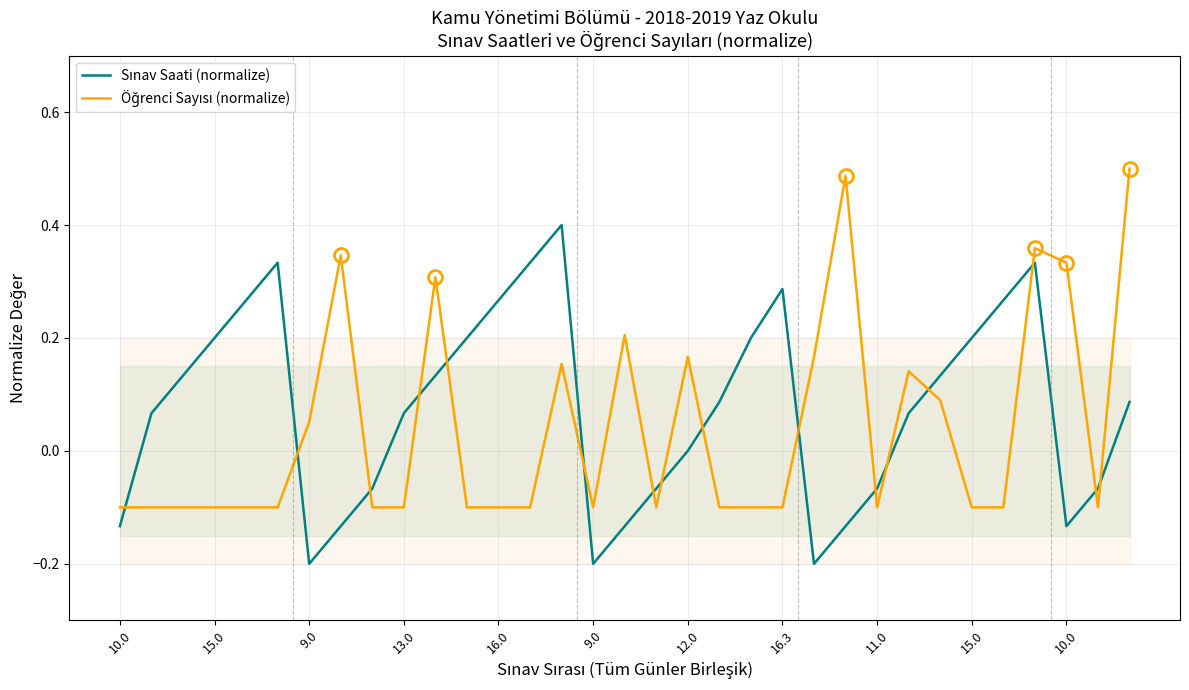

Reading left to right, extract all data points from this chart.

Sınav Saati (normalize): -0.1	0.1	0.1	0.2	0.3	0.3	-0.2	-0.1	-0.1	0.1	0.1	0.2	0.3	0.3	0.4	-0.2	-0.1	-0.1	-0.0	0.1	0.2	0.3	-0.2	-0.1	-0.1	0.1	0.1	0.2	0.3	0.3	-0.1	-0.1	0.1
Öğrenci Sayısı (normalize): -0.1	-0.1	-0.1	-0.1	-0.1	-0.1	0.1	0.3	-0.1	-0.1	0.3	-0.1	-0.1	-0.1	0.2	-0.1	0.2	-0.1	0.2	-0.1	-0.1	-0.1	0.2	0.5	-0.1	0.1	0.1	-0.1	-0.1	0.4	0.3	-0.1	0.5